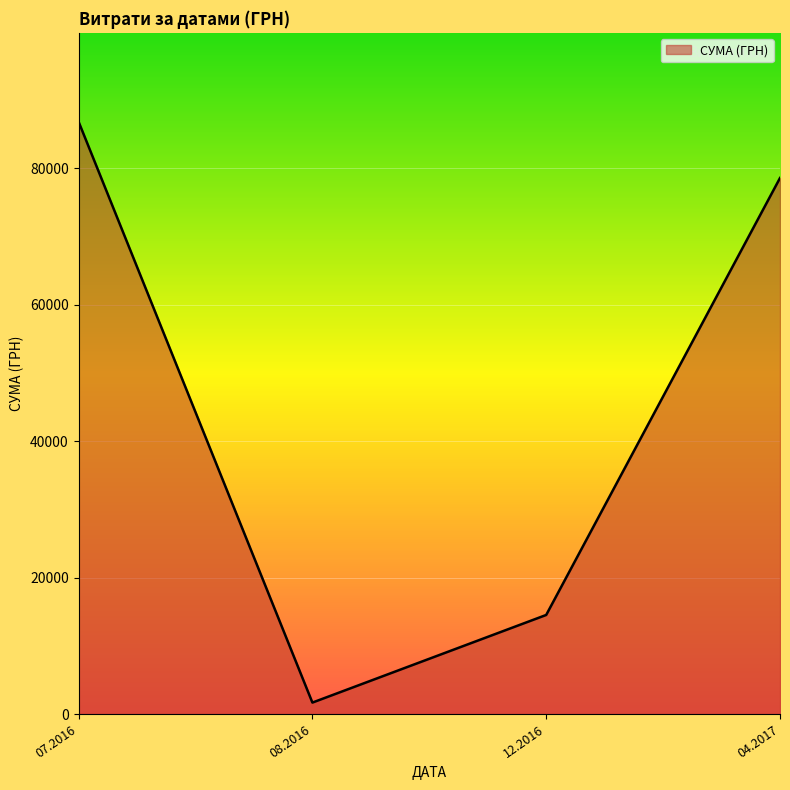

How many interior local peaks (higher than both neighbors) does the data have?

0